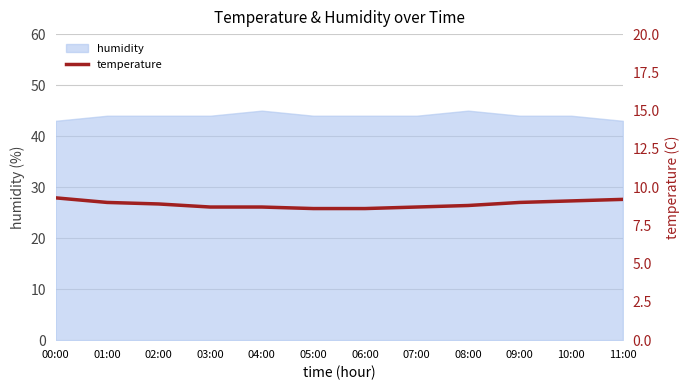

The chart shows a value of 12.6 at 04:00. True or false?

False